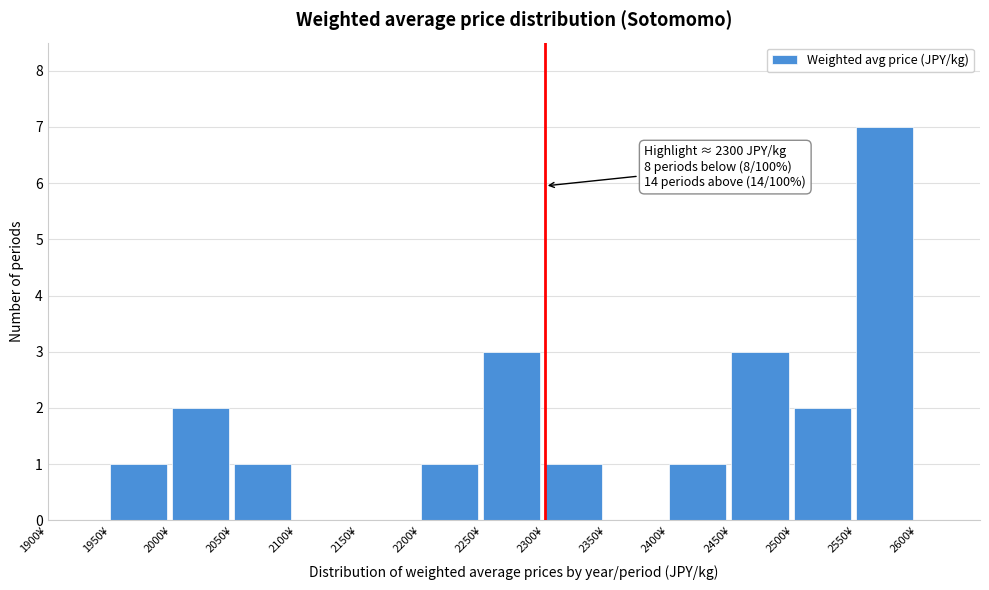

Which range on the x-axis has the tallest bar?

2550 to 2600